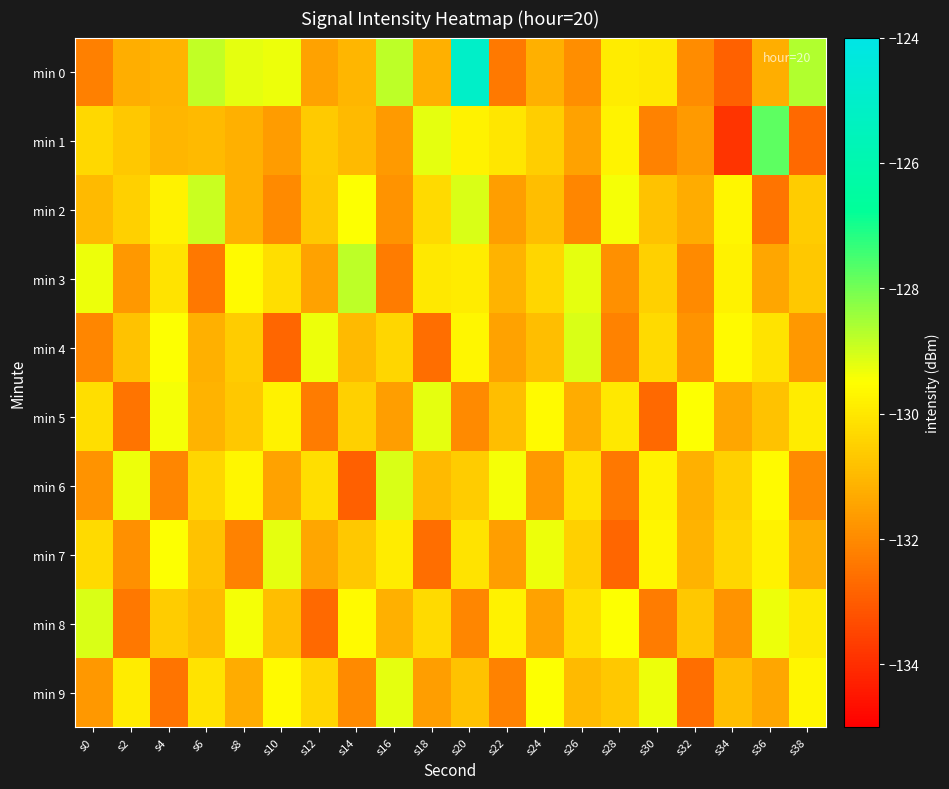

Reading left to right, what are all the values shown in this chart?

min 0: s0=-132.2	s2=-131.3	s4=-131.1	s6=-128.8	s8=-129.2	s10=-129.3	s12=-131.5	s14=-131.0	s16=-128.8	s18=-131.2	s20=-125.0	s22=-132.3	s24=-131.2	s26=-131.9	s28=-129.9	s30=-130.0	s32=-132.0	s34=-132.9	s36=-131.3	s38=-128.7
min 1: s0=-130.3	s2=-130.7	s4=-131.1	s6=-131.0	s8=-131.2	s10=-131.6	s12=-130.6	s14=-131.0	s16=-131.7	s18=-129.2	s20=-129.8	s22=-130.0	s24=-130.6	s26=-131.5	s28=-129.7	s30=-132.2	s32=-131.7	s34=-133.9	s36=-127.7	s38=-132.7
min 2: s0=-131.0	s2=-130.5	s4=-129.8	s6=-128.9	s8=-131.2	s10=-132.0	s12=-130.7	s14=-129.5	s16=-131.8	s18=-130.3	s20=-129.1	s22=-131.6	s24=-130.9	s26=-132.1	s28=-129.4	s30=-130.8	s32=-131.3	s34=-129.7	s36=-132.5	s38=-130.6
min 3: s0=-129.3	s2=-131.7	s4=-130.1	s6=-132.4	s8=-129.6	s10=-130.2	s12=-131.5	s14=-128.8	s16=-132.3	s18=-130.0	s20=-129.9	s22=-131.1	s24=-130.4	s26=-129.2	s28=-131.9	s30=-130.5	s32=-132.0	s34=-129.8	s36=-131.4	s38=-130.7
min 4: s0=-132.1	s2=-130.8	s4=-129.5	s6=-131.2	s8=-130.6	s10=-132.8	s12=-129.3	s14=-131.0	s16=-130.4	s18=-132.6	s20=-129.7	s22=-131.5	s24=-130.9	s26=-129.1	s28=-132.2	s30=-130.3	s32=-131.8	s34=-129.6	s36=-130.1	s38=-131.7
min 5: s0=-130.2	s2=-132.5	s4=-129.4	s6=-131.1	s8=-130.7	s10=-129.8	s12=-132.3	s14=-130.5	s16=-131.6	s18=-129.2	s20=-132.0	s22=-130.9	s24=-129.6	s26=-131.3	s28=-130.0	s30=-132.7	s32=-129.5	s34=-131.4	s36=-130.8	s38=-129.9
min 6: s0=-131.8	s2=-129.3	s4=-132.1	s6=-130.4	s8=-129.7	s10=-131.5	s12=-130.2	s14=-132.9	s16=-129.1	s18=-131.0	s20=-130.6	s22=-129.4	s24=-131.7	s26=-130.1	s28=-132.4	s30=-129.8	s32=-131.2	s34=-130.5	s36=-129.6	s38=-132.0
min 7: s0=-130.3	s2=-131.9	s4=-129.5	s6=-130.8	s8=-132.2	s10=-129.2	s12=-131.4	s14=-130.7	s16=-129.9	s18=-132.6	s20=-130.1	s22=-131.6	s24=-129.3	s26=-130.5	s28=-132.8	s30=-129.7	s32=-131.1	s34=-130.4	s36=-129.8	s38=-131.3
min 8: s0=-129.1	s2=-132.4	s4=-130.6	s6=-131.0	s8=-129.4	s10=-130.9	s12=-132.7	s14=-129.6	s16=-131.2	s18=-130.3	s20=-132.1	s22=-129.8	s24=-131.5	s26=-130.2	s28=-129.5	s30=-132.3	s32=-130.7	s34=-131.8	s36=-129.3	s38=-130.0
min 9: s0=-131.7	s2=-129.9	s4=-132.5	s6=-130.1	s8=-131.3	s10=-129.6	s12=-130.4	s14=-132.0	s16=-129.2	s18=-131.6	s20=-130.8	s22=-132.2	s24=-129.5	s26=-131.0	s28=-130.7	s30=-129.3	s32=-132.6	s34=-130.9	s36=-131.4	s38=-129.7